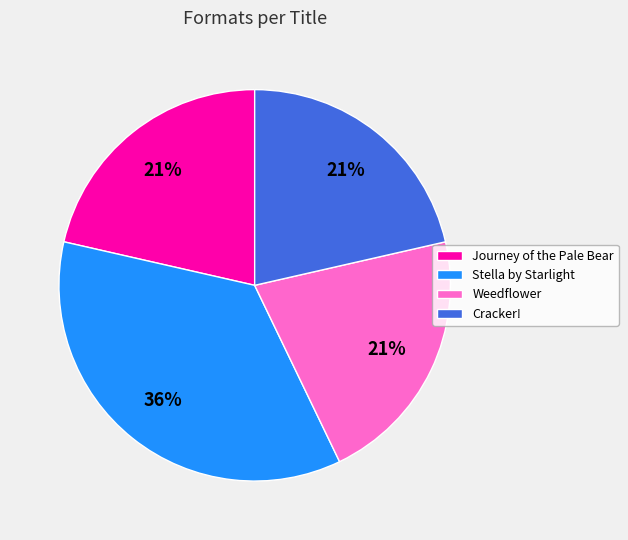

To the nearest percent, what is the average slice percentage?

25%